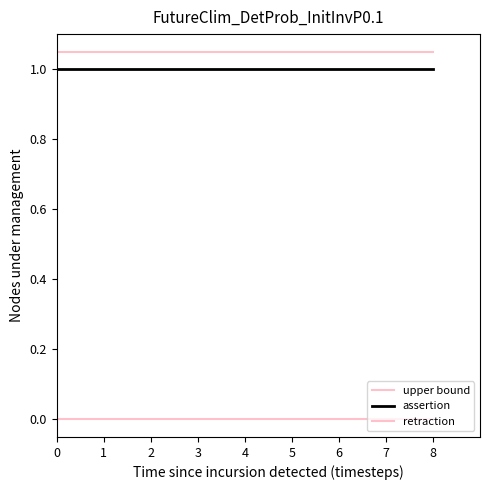

Which series has the largest range (max minus min)?

upper bound